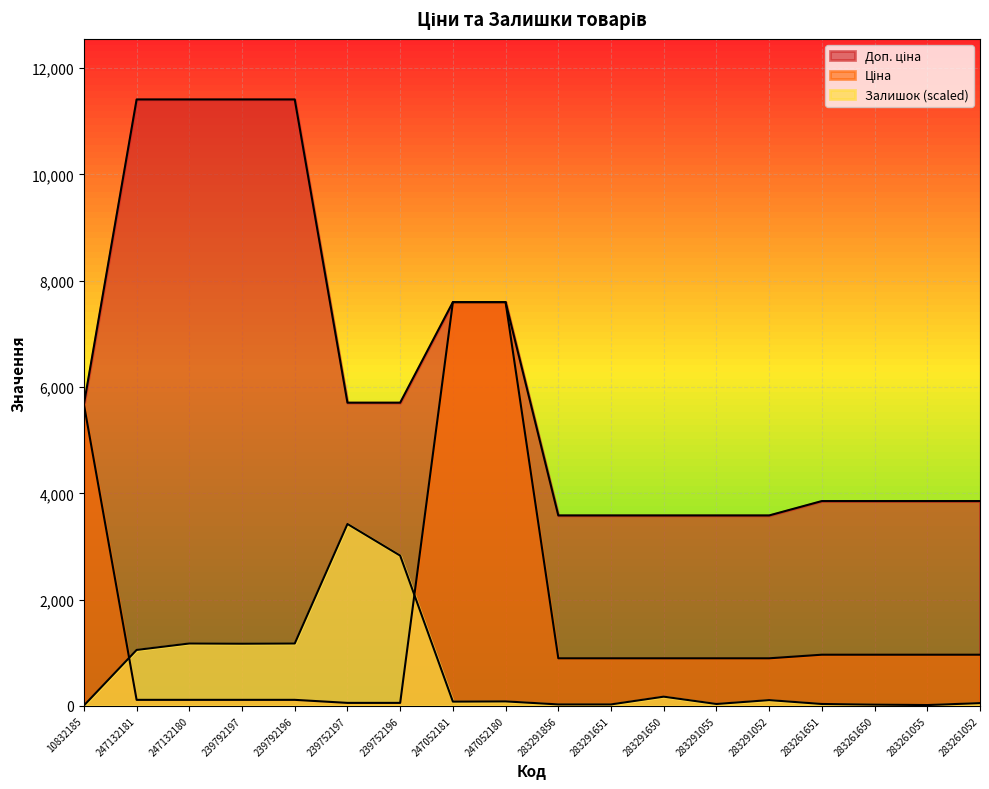

What is the spread (max minus min) of values at 283291856?

3555.2